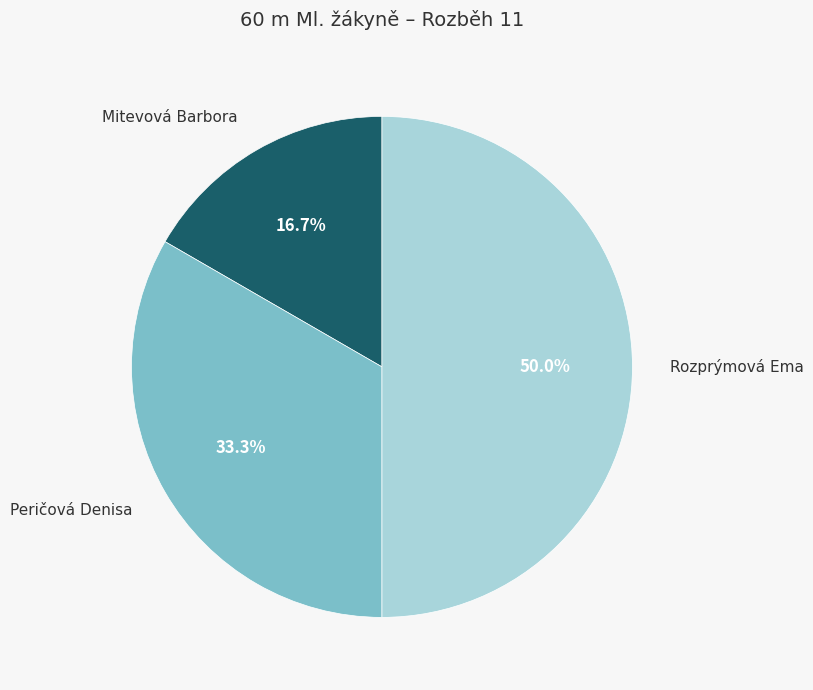

How many slices are in this pie chart?

3